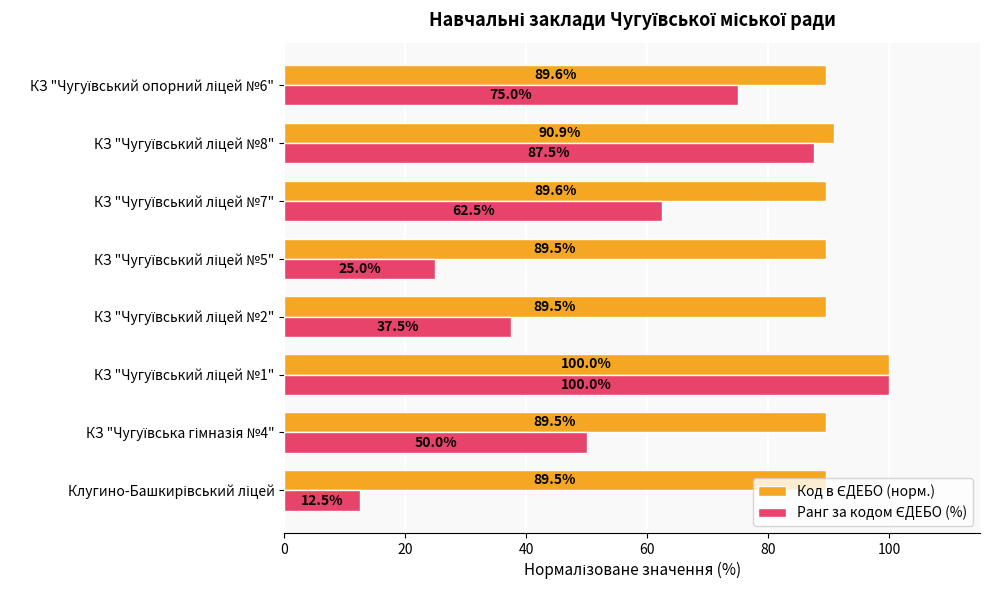

What is the maximum value shown in the chart?

100.0